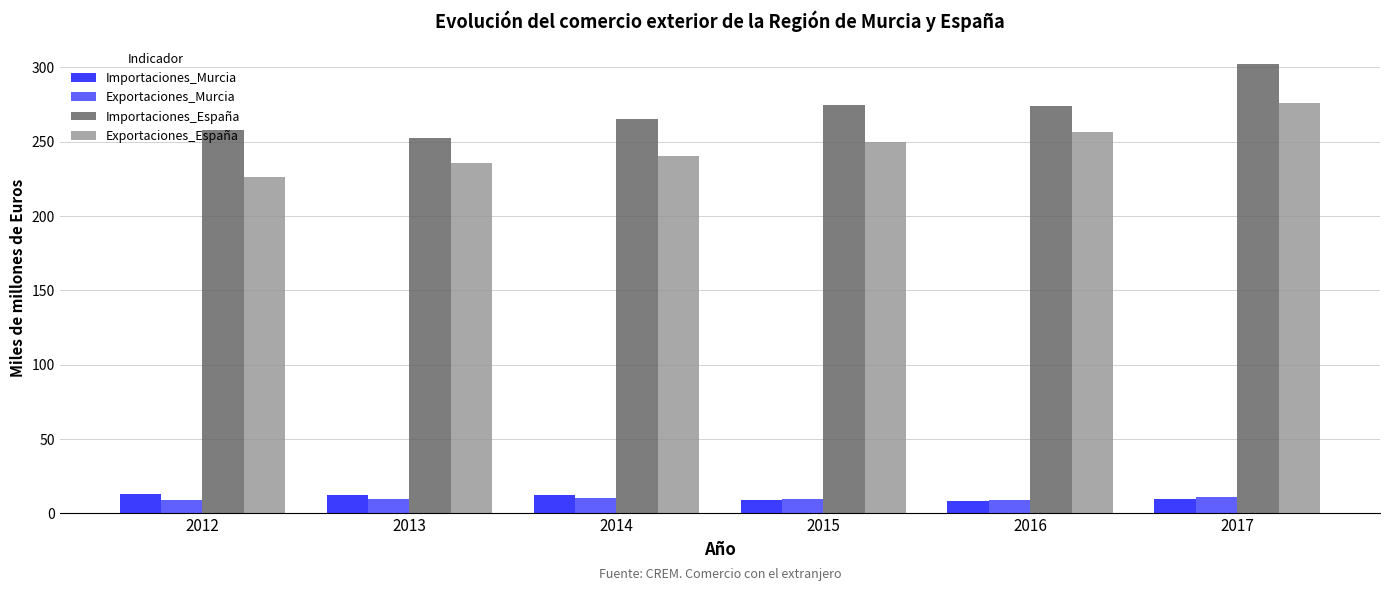

The value of Importaciones_España at 2017 is 539.8. True or false?

False